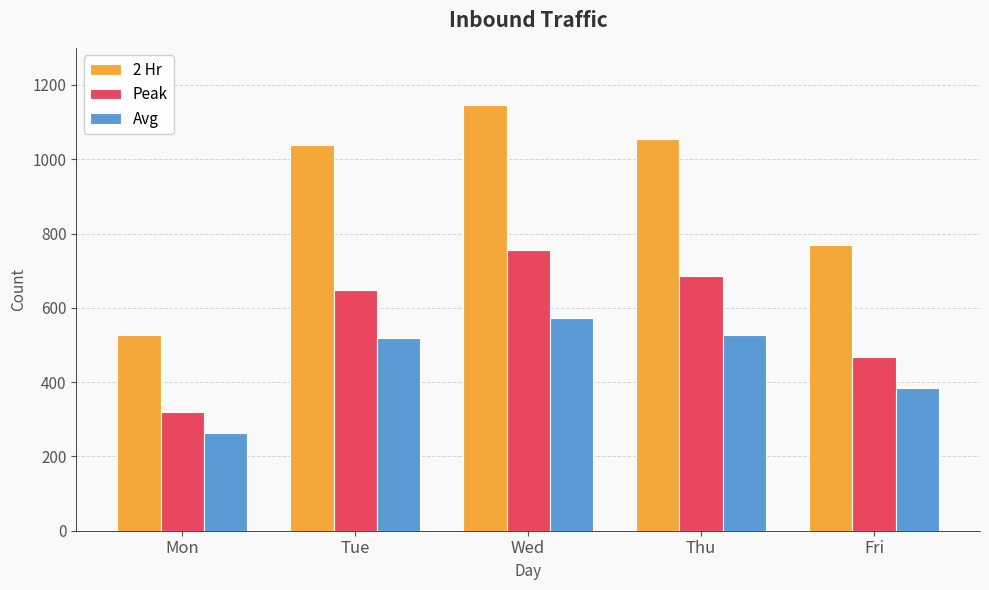

What value does the Peak series have at Mon?

320